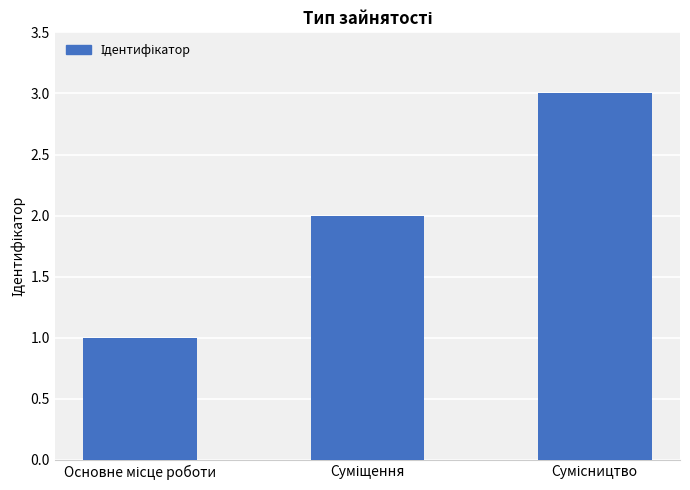

What is the maximum value shown in the chart?

3